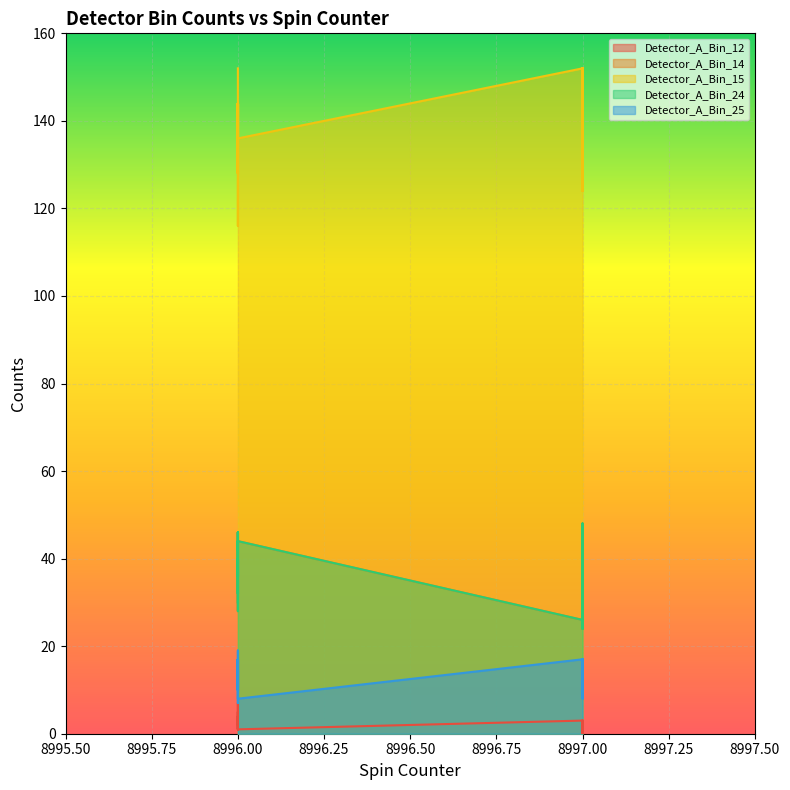

Reading left to right, extract all data points from this chart.

Detector_A_Bin_12: 3	1	4	2	4	3	5	4	1	2	7	4	2	2	1	3	2	1	2	3	2	2	0	2	1	2	1	0	2	3	2	2	2	2	2	1	2	1	0
Detector_A_Bin_14: 30	38	38	28	40	36	44	46	32	44	36	46	42	44	44	26	32	31	36	42	38	38	44	34	36	48	34	46	24	42	28	36	31	36	42	48	34	46	24
Detector_A_Bin_15: 152	116	128	128	144	136	144	136	144	144	128	144	128	144	136	152	136	136	136	128	144	152	128	136	136	152	128	124	136	136	136	128	144	128	136	152	128	124	136
Detector_A_Bin_24: 30	38	38	28	40	36	44	46	32	44	36	46	42	44	44	26	32	31	36	42	38	38	44	34	36	48	34	46	24	42	28	36	31	36	42	48	34	46	24
Detector_A_Bin_25: 14	17	10	17	10	15	13	19	7	12	10	17	12	13	8	17	10	16	13	12	10	8	17	14	12	13	11	16	11	13	13	13	16	13	12	17	11	11	11